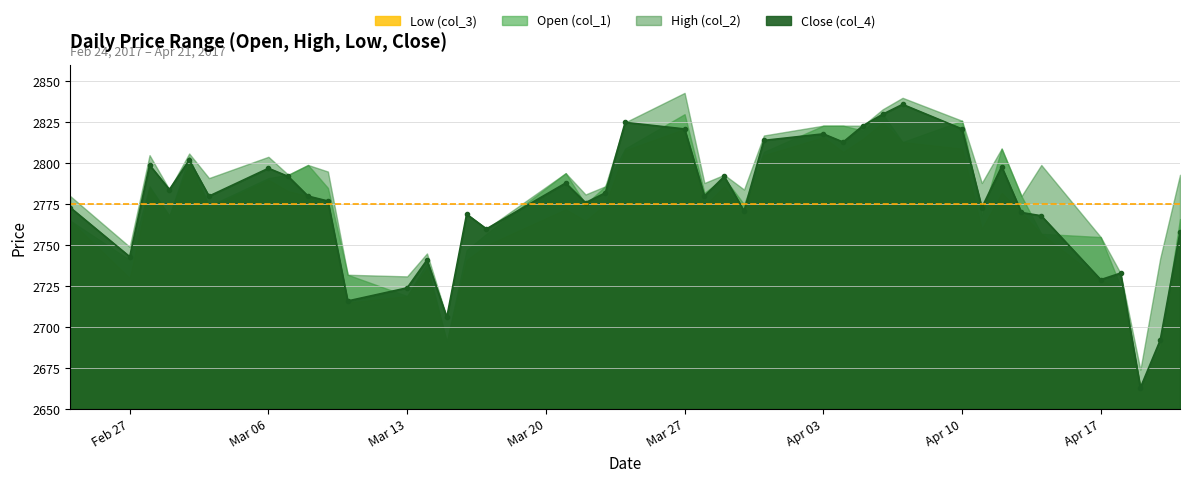

What is the maximum value shown in the chart?

2843